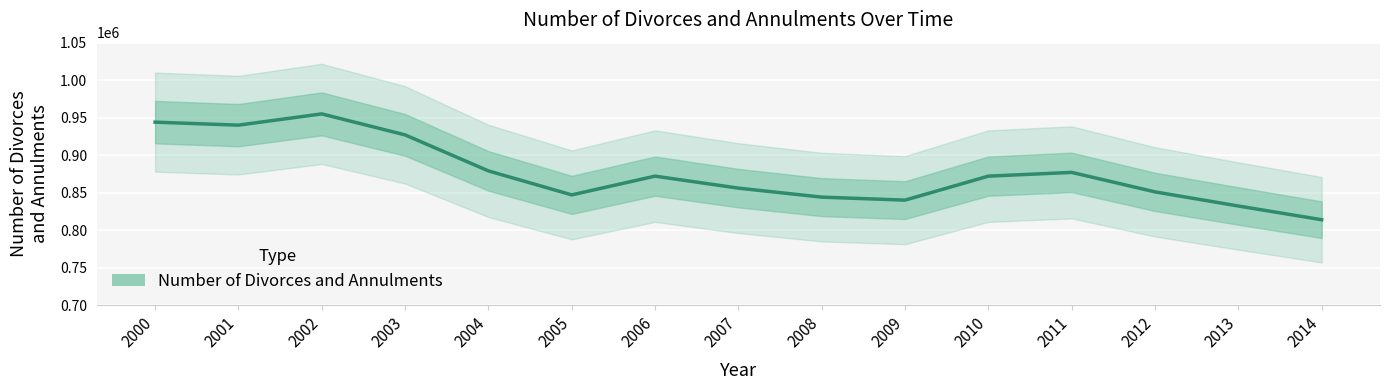

What is the ratio of the value at 2011 to the value at 2007?

1.0